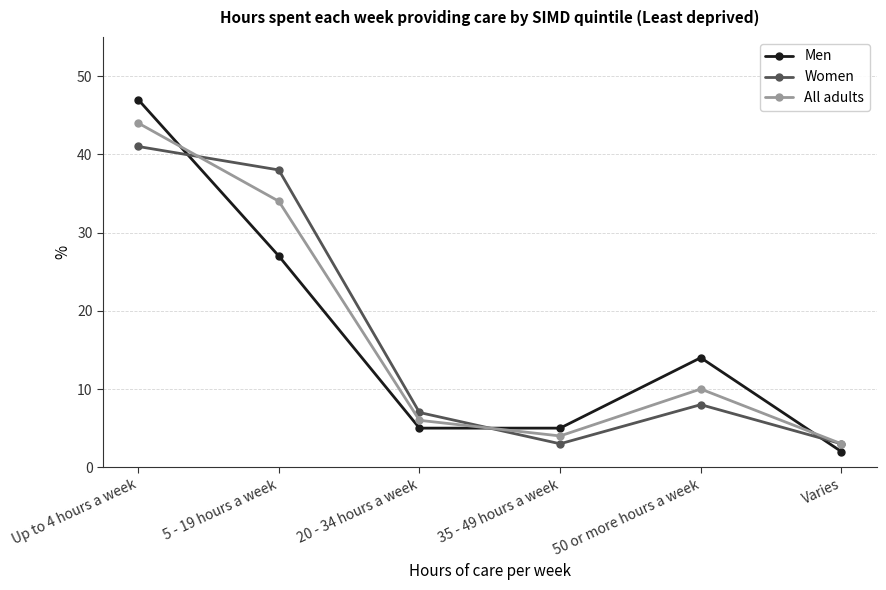

What is the value of the Women point at the 3rd from the left?

7